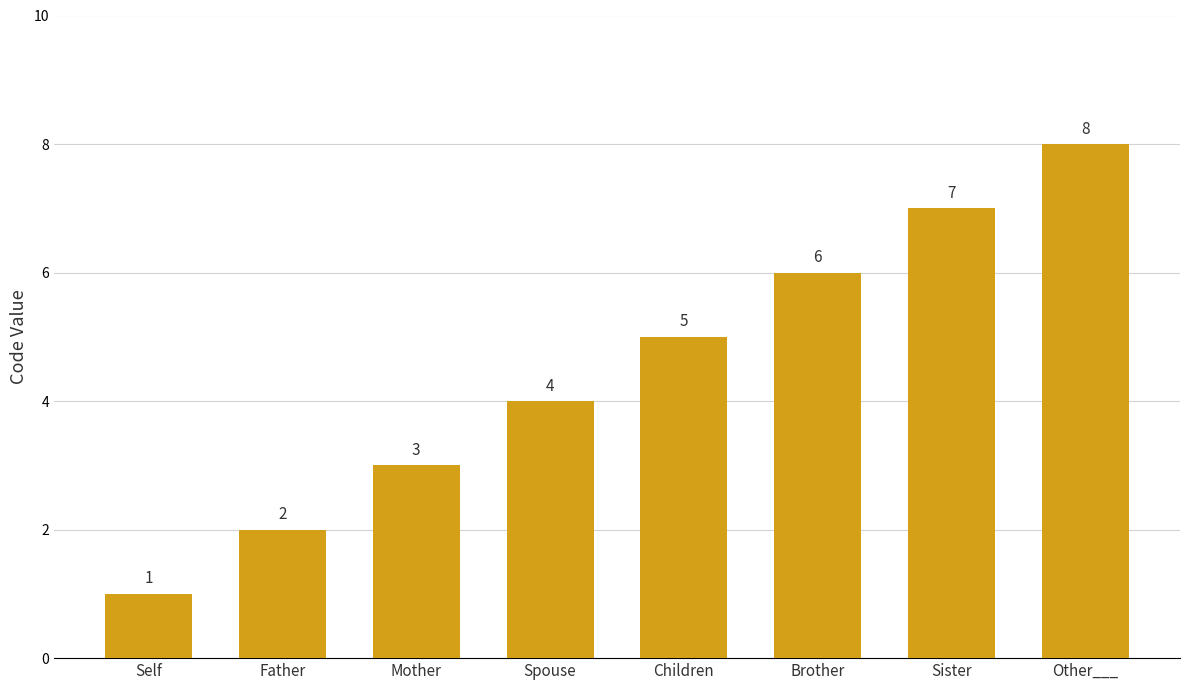

Which category has the highest value across all series?

Other___